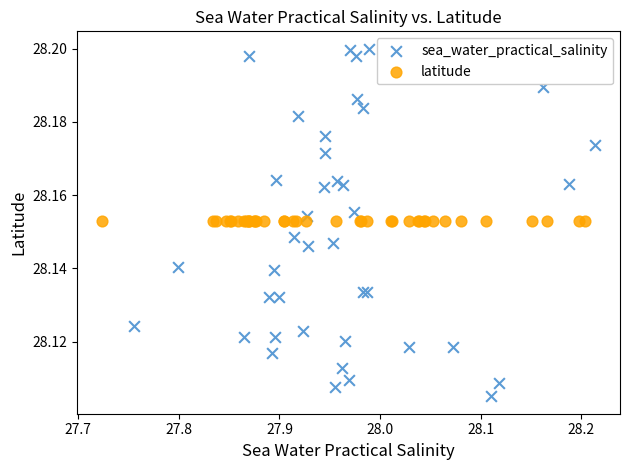

What are all the series names shown in the legend?

sea_water_practical_salinity, latitude